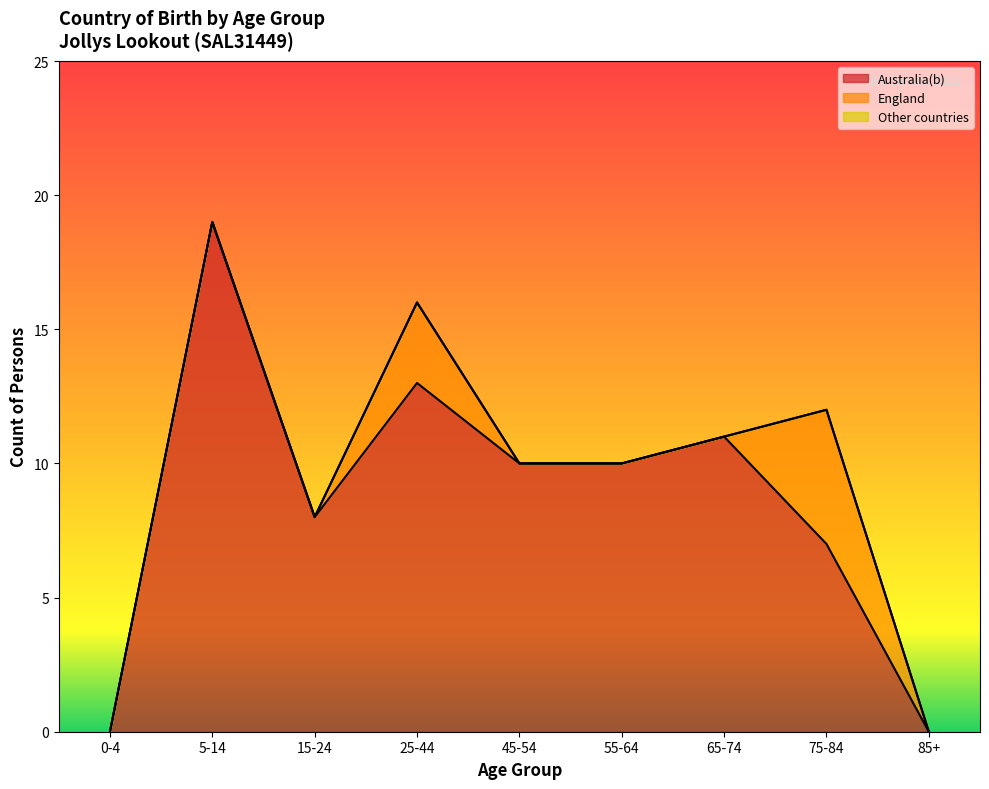

Does the chart display data point markers on the line(s)?

No